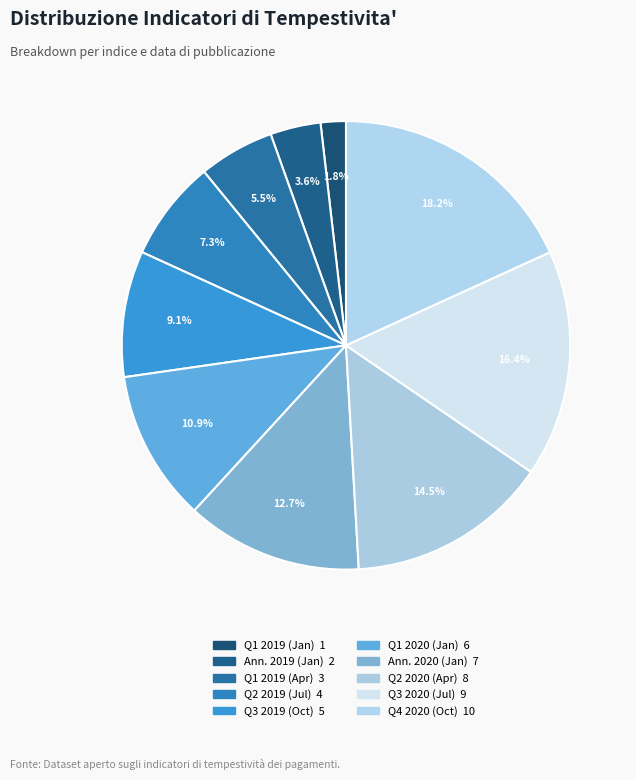

Count the number of slices in the pie.

10